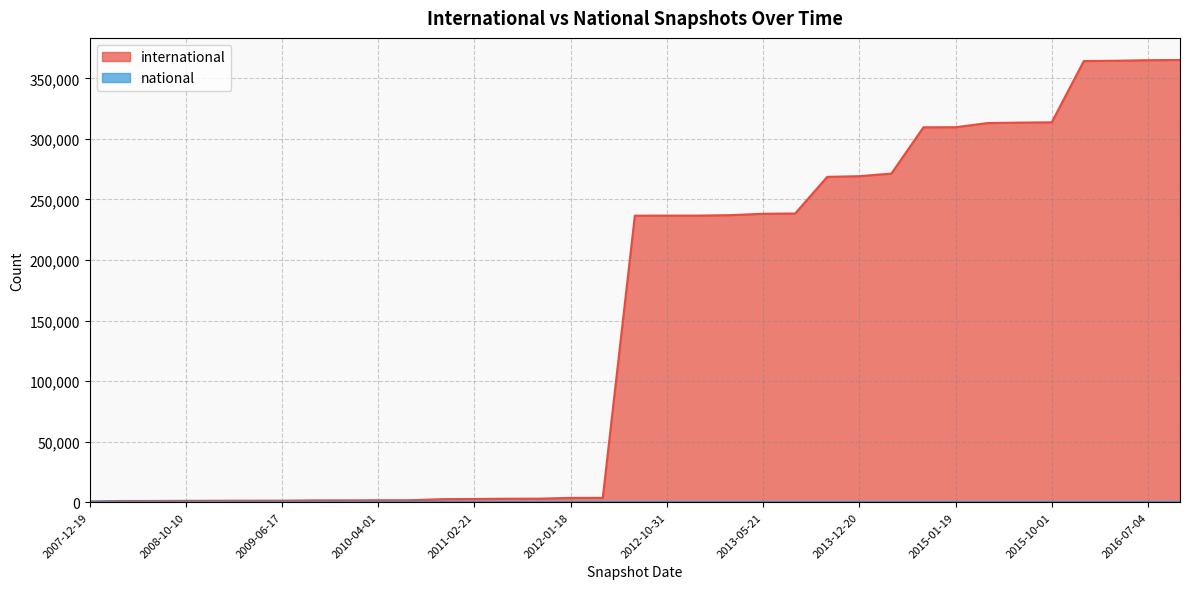

What is the difference between the values at 2010-07-26 and 2014-03-28?

269709